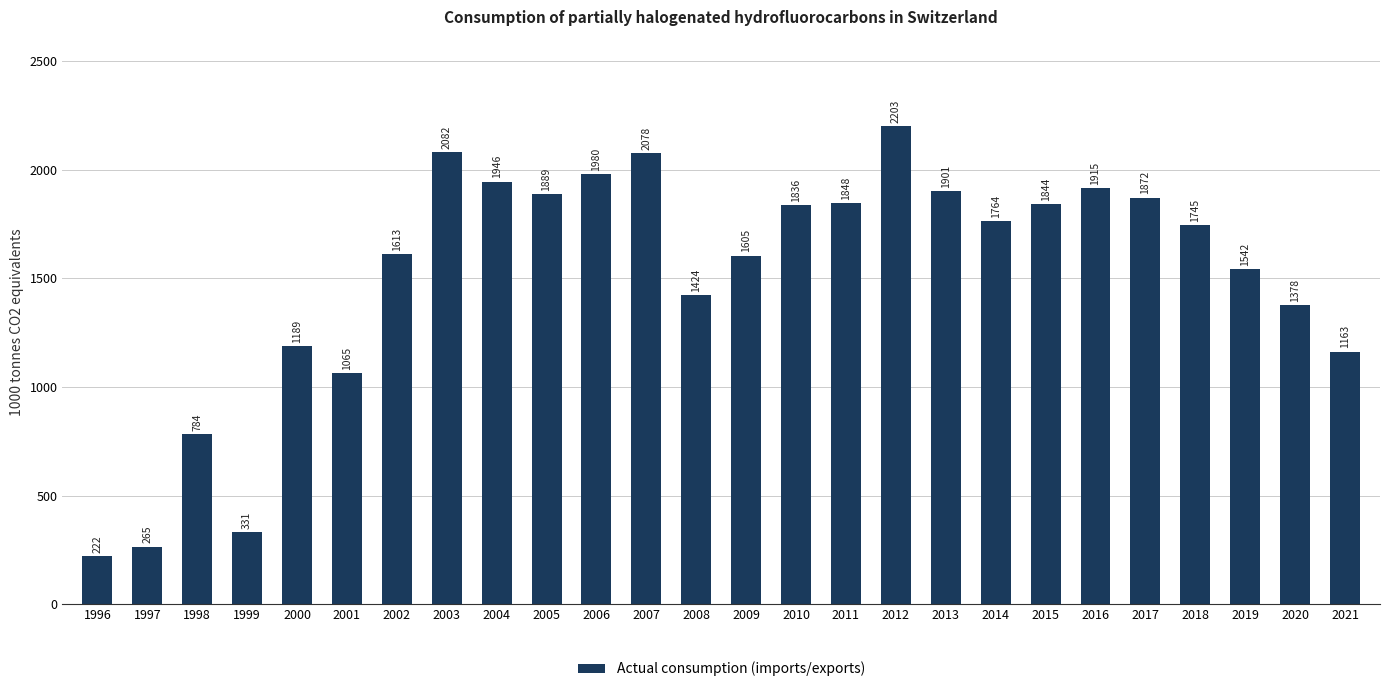

Is it true that the value at 1999 is 180.2?

False